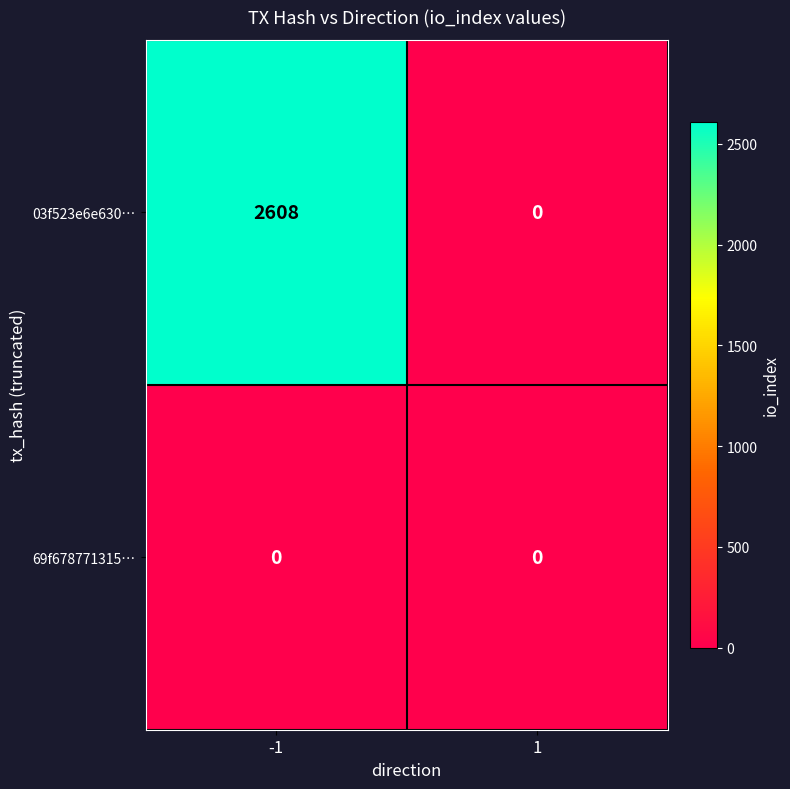

What is the maximum value shown in the chart?

2608